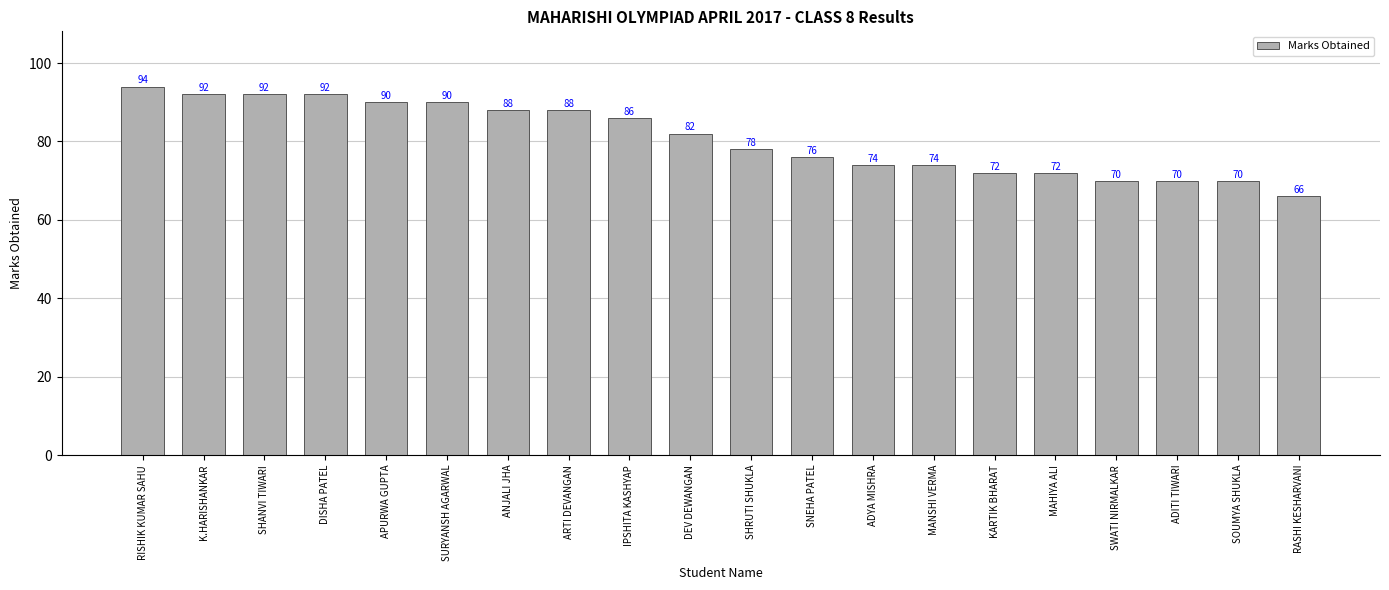

Reading left to right, transcribe all the data shown in this chart.

RISHIK KUMAR SAHU=94	K.HARISHANKAR=92	SHANVI TIWARI=92	DISHA PATEL=92	APURWA GUPTA=90	SURYANSH AGARWAL=90	ANJALI JHA=88	ARTI DEVANGAN=88	IPSHITA KASHYAP=86	DEV DEWANGAN=82	SHRUTI SHUKLA=78	SNEHA PATEL=76	ADYA MISHRA=74	MANSHI VERMA=74	KARTIK BHARAT=72	MAHIYA ALI=72	SWATI NIRMALKAR=70	ADITI TIWARI=70	SOUMYA SHUKLA=70	RASHI KESHARVANI=66